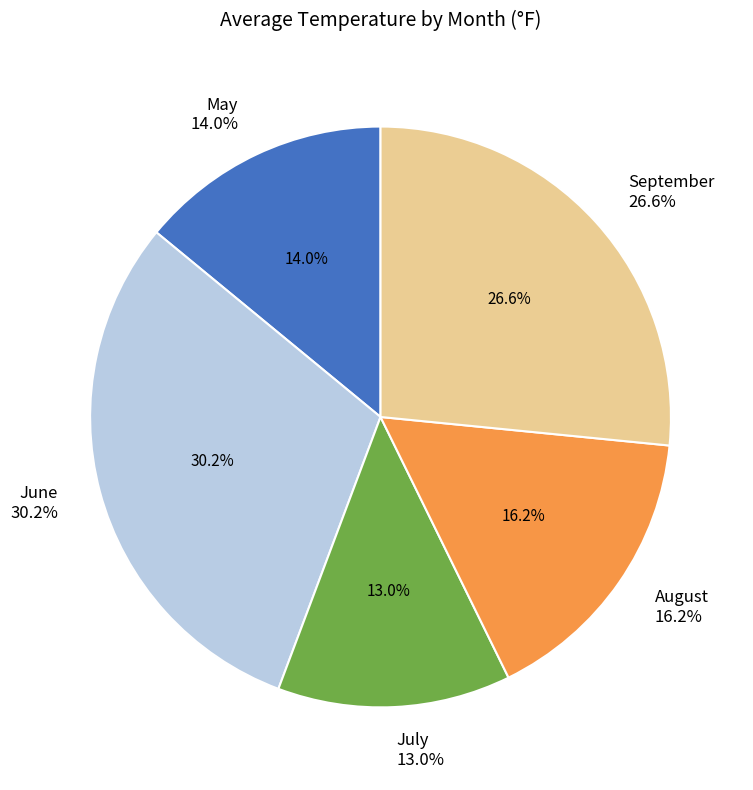

To the nearest percent, what percentage of the pie is 16?

3%